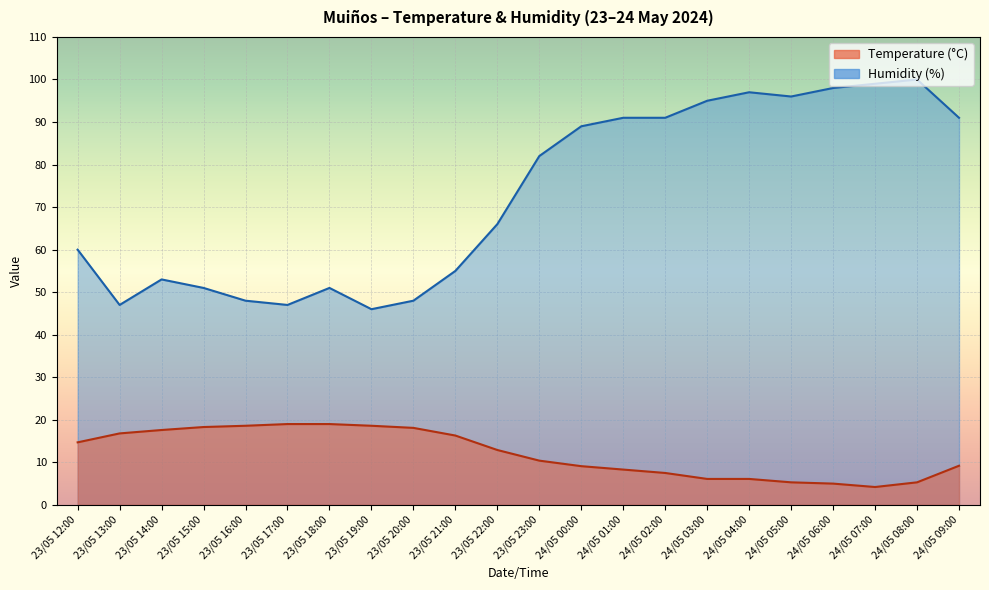

Which series has the largest range (max minus min)?

Humidity (%)